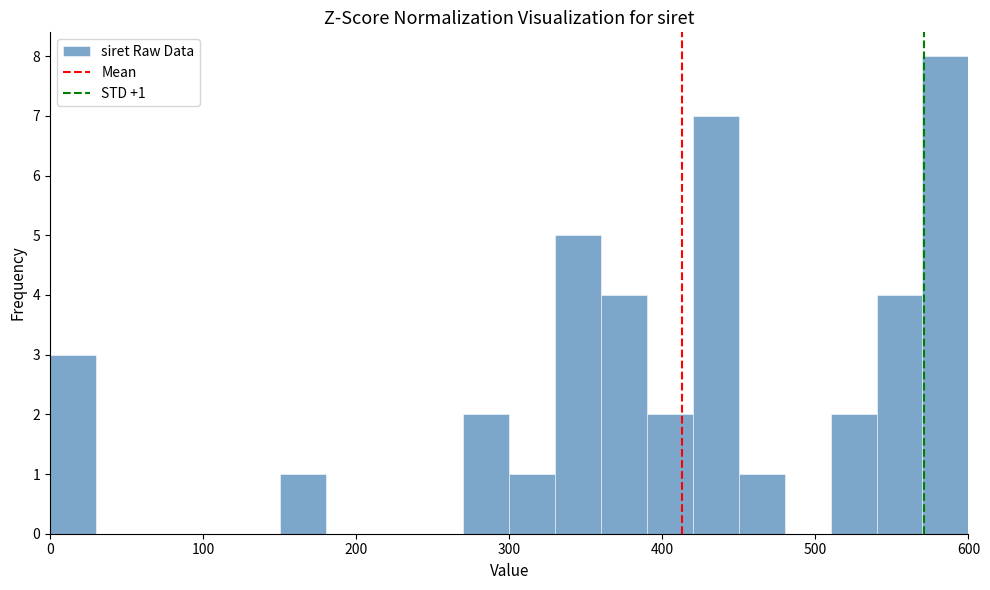

Read against the x-axis, roughly where is the centre of the tallest bar?

590